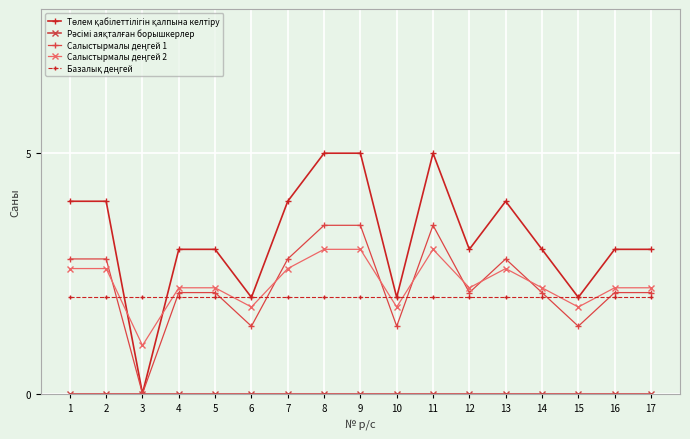

What is the difference between the highest and lowest values at 16?

3.0